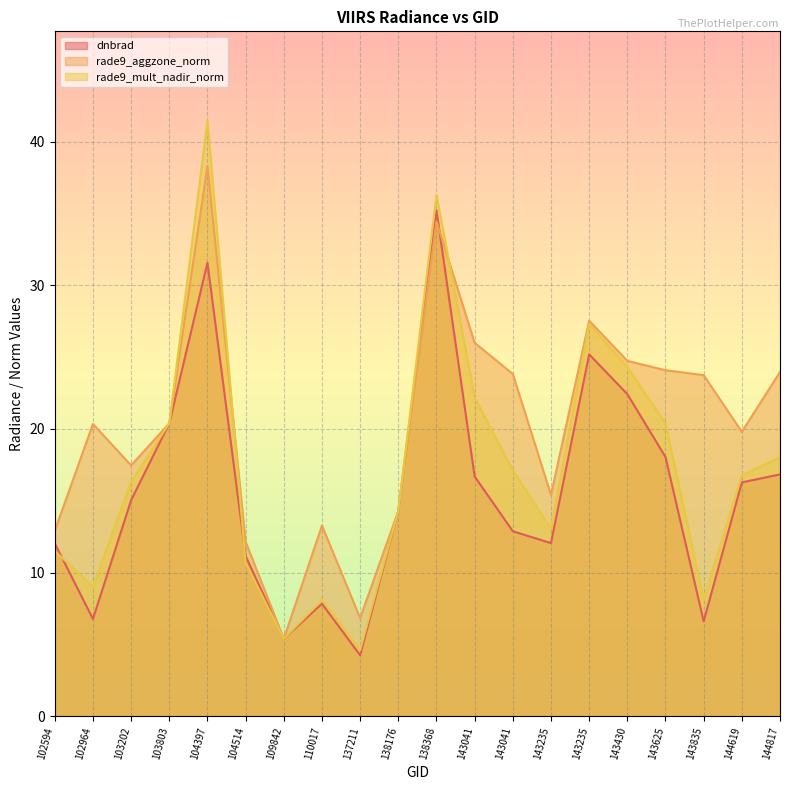

Is it true that rade9_aggzone_norm equals 38.3 at 104397?

True